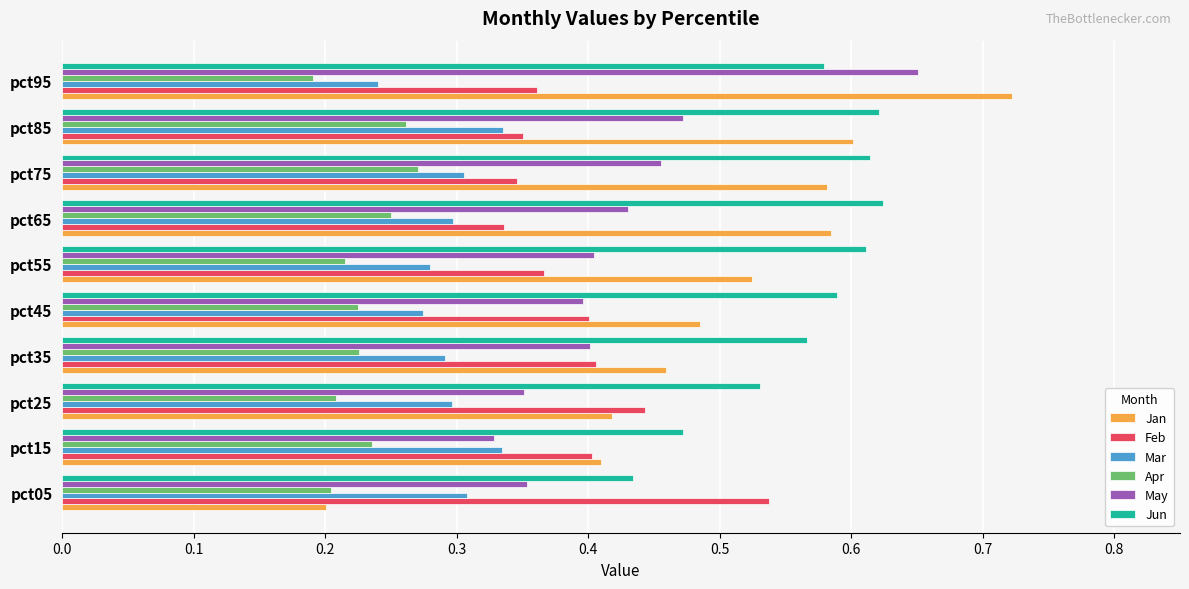

Which series has the largest total across all categories?

Jun